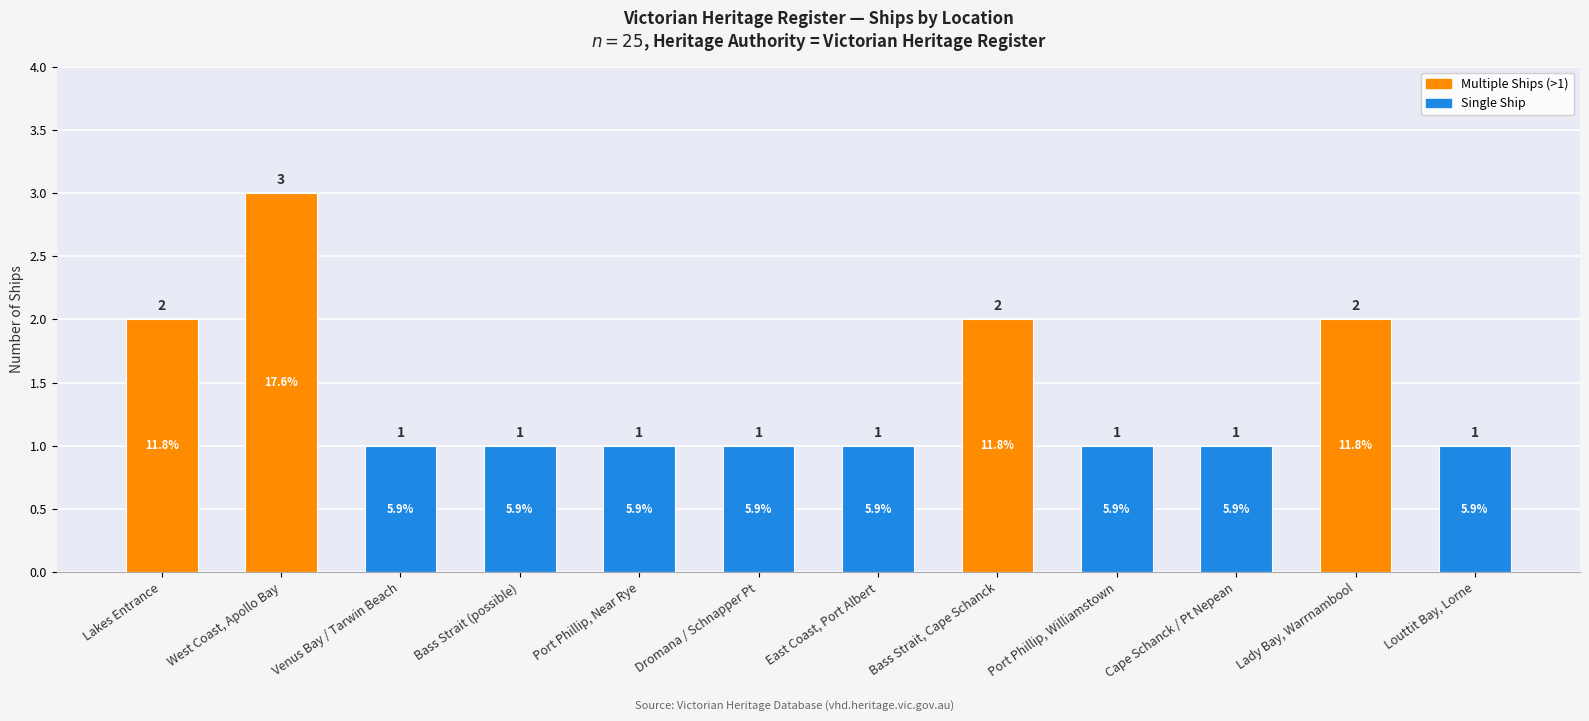

Reading left to right, list all the values displayed in this chart.

2	3	1	1	1	1	1	2	1	1	2	1